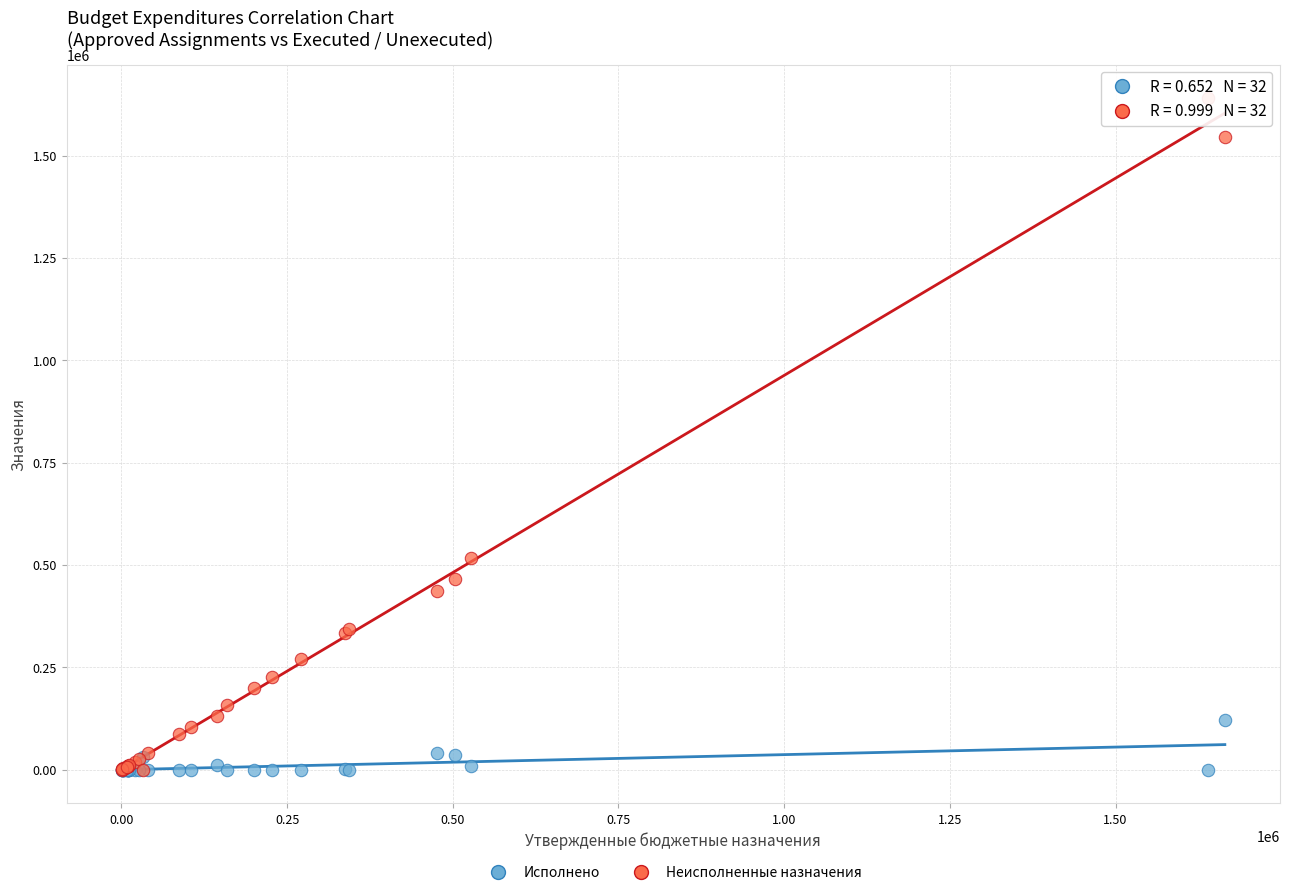

What are all the series names shown in the legend?

Исполнено, Неисполненные назначения